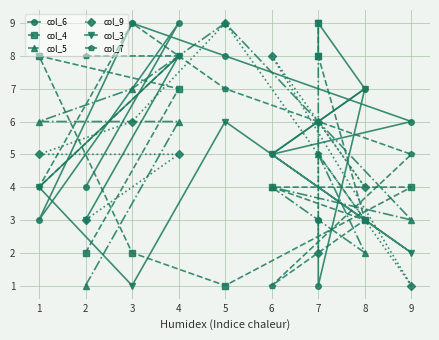

What is the smallest value displayed?

1